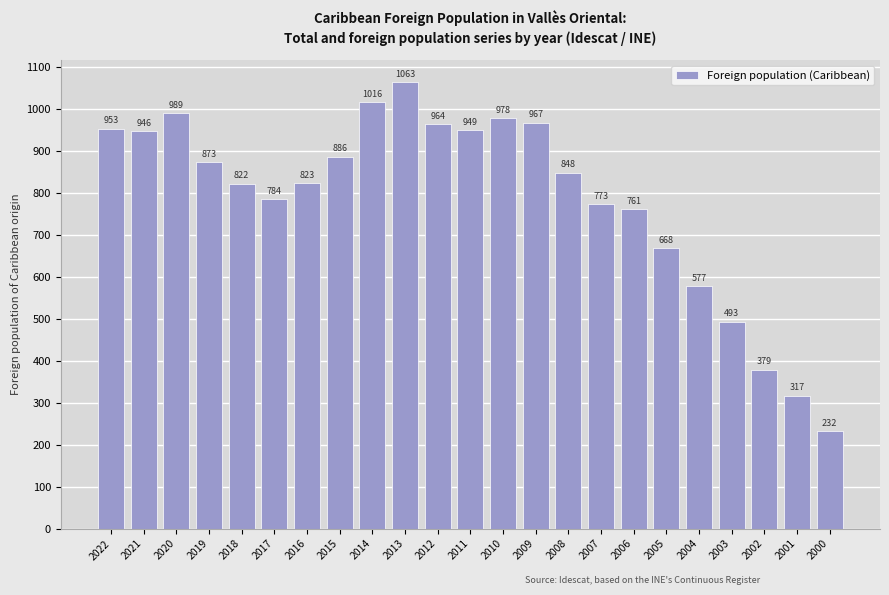

At which category does the chart reach its minimum across all series?

2000